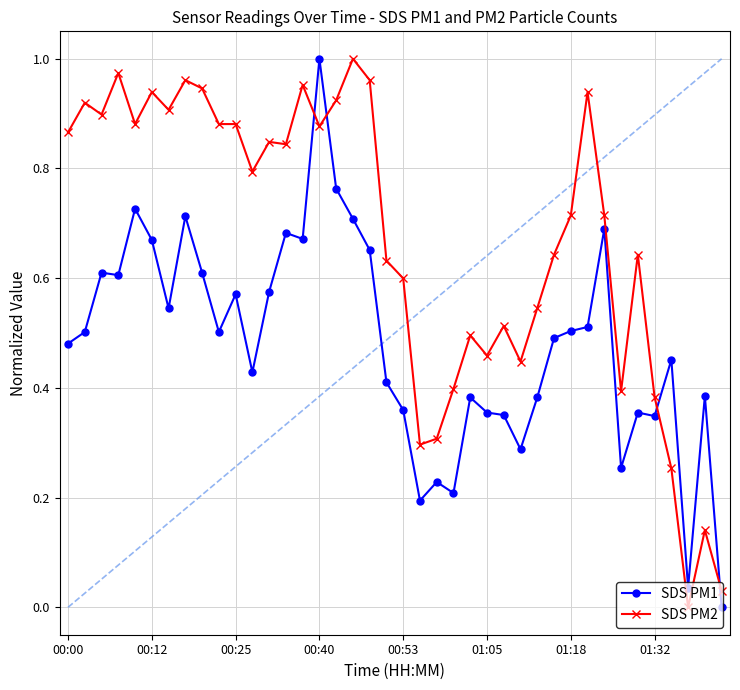

What is the sum of all SDS PM2 values?

26.8